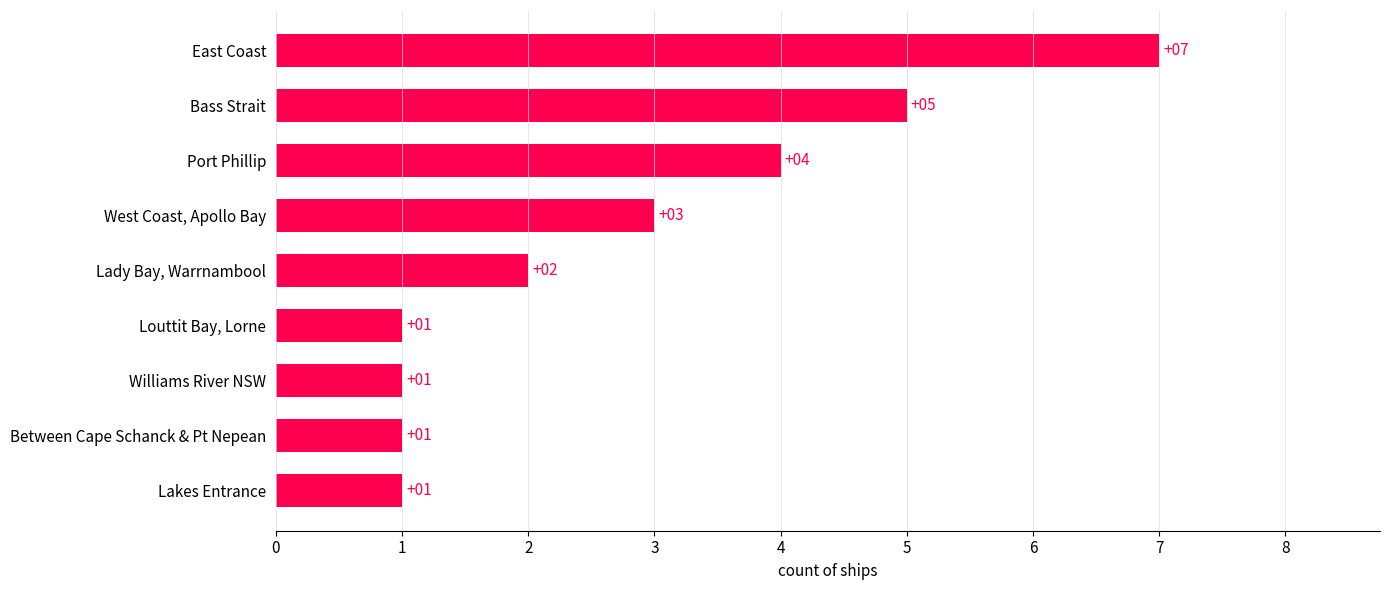

How many values are between 1 and 4?

7